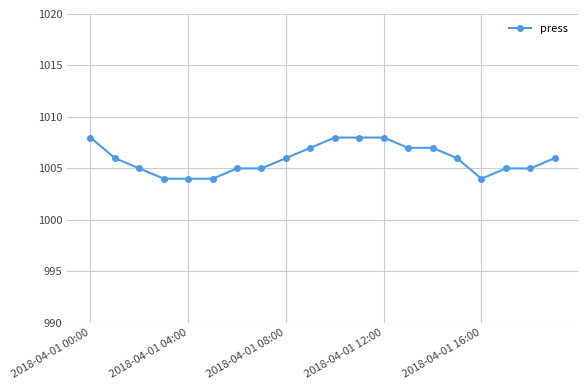

What is the difference between the maximum and minimum values?

4